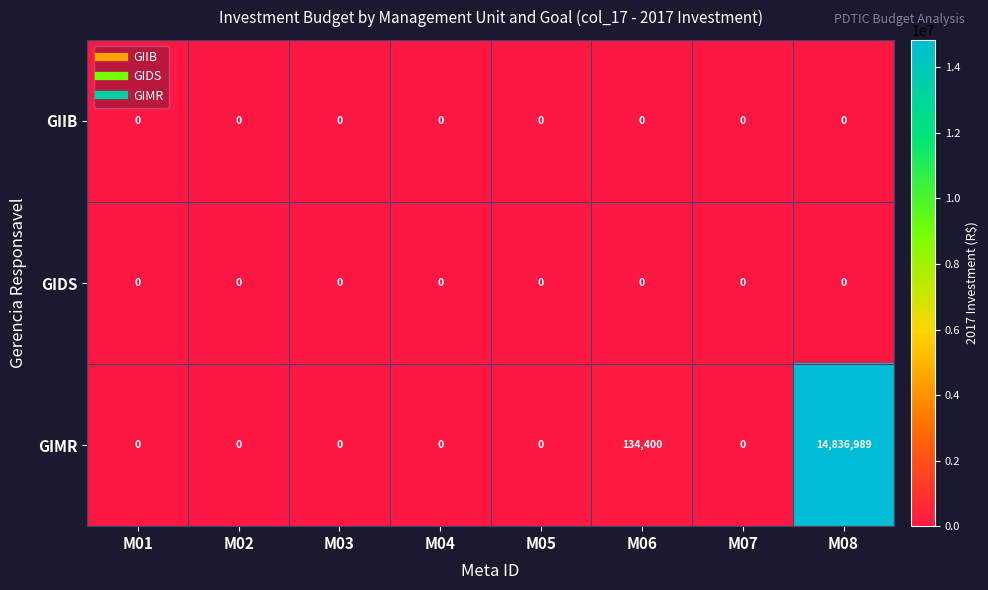

What is the maximum value shown in the chart?

14836989